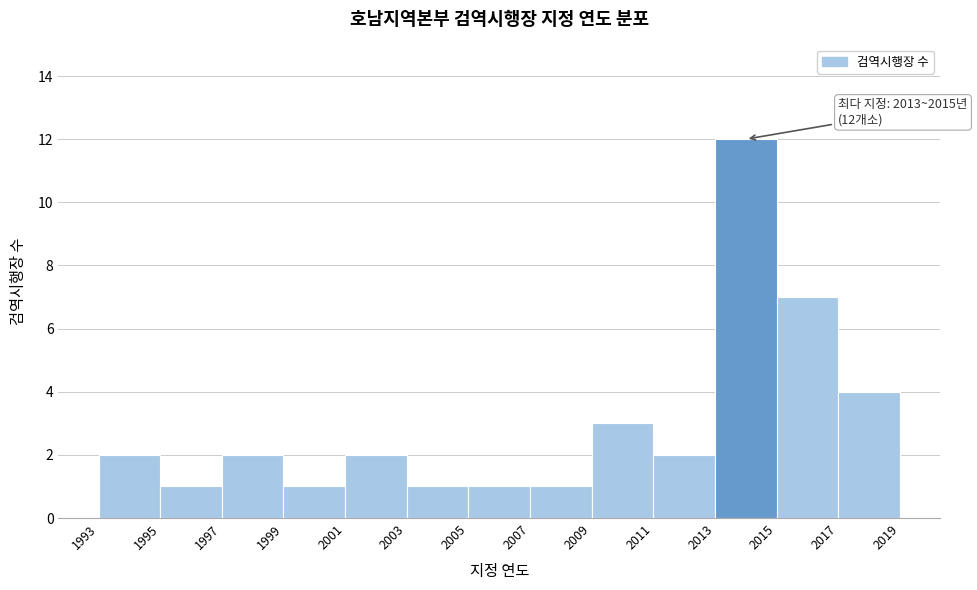

Which range on the x-axis has the tallest bar?

2013 to 2015